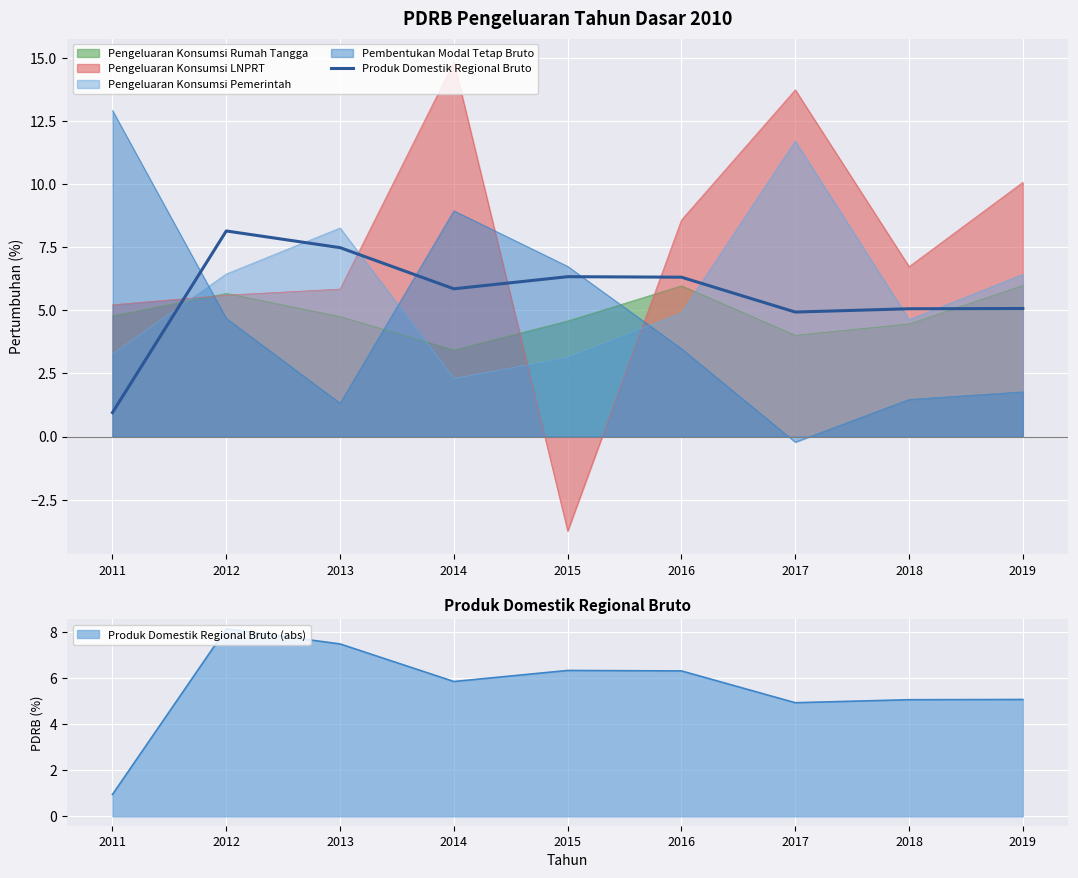

Reading left to right, list all the values displayed in this chart.

2011=0.9	2012=8.1	2013=7.5	2014=5.8	2015=6.3	2016=6.3	2017=4.9	2018=5.1	2019=5.1